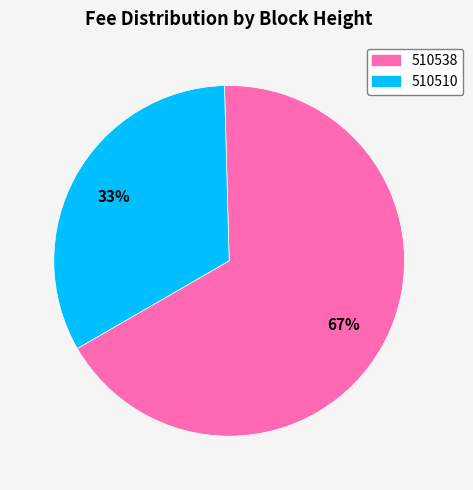

What percentage is the 510510 slice, to the nearest percent?

33%